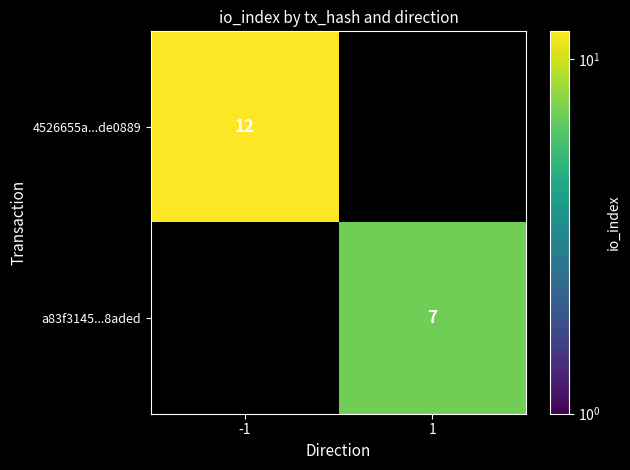

True or false: 4526655a...de0889 has a value of 12 at -1.

True